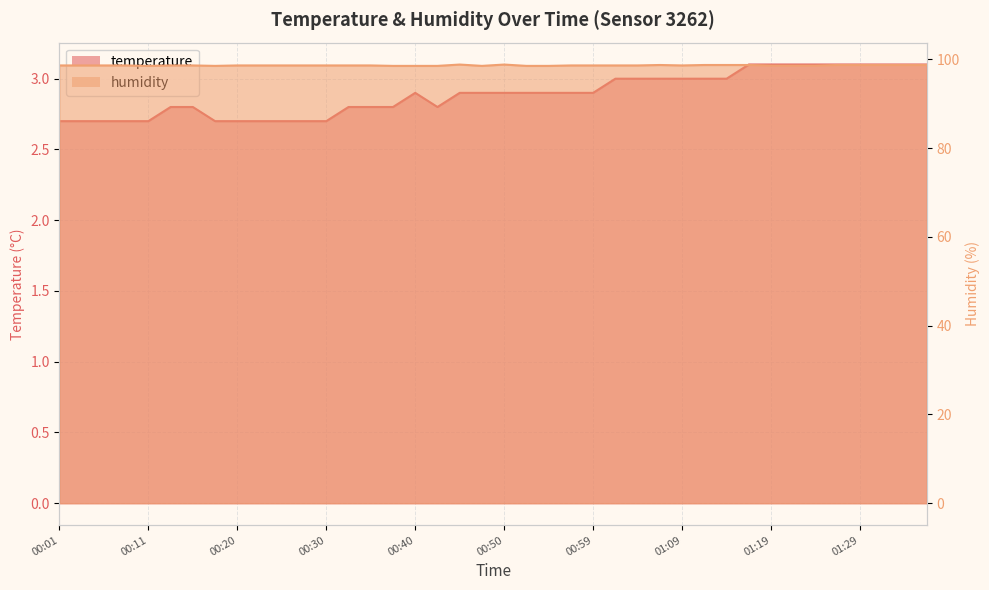

List the labels in order of humidity value, smallest first.

00:11, 00:18, 00:37, 00:40, 00:42, 00:47, 00:52, 00:55, 00:01, 00:03, 00:05, 00:08, 00:13, 00:15, 00:20, 00:23, 00:25, 00:28, 00:30, 00:33, 00:35, 00:57, 00:59, 01:02, 01:04, 01:09, 01:19, 01:21, 01:24, 01:07, 01:12, 01:14, 01:16, 01:26, 01:29, 01:31, 01:34, 01:36, 00:45, 00:50